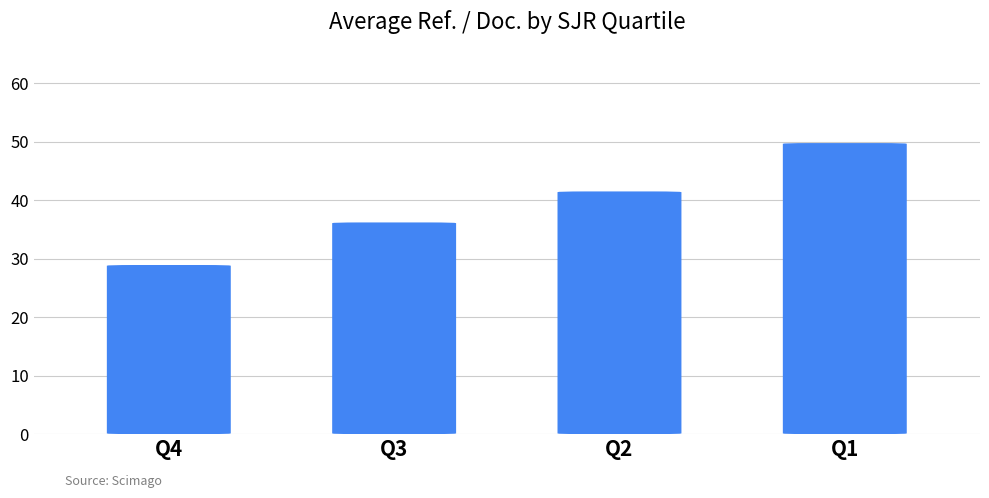

Between Q4 and Q1, which is larger?

Q1